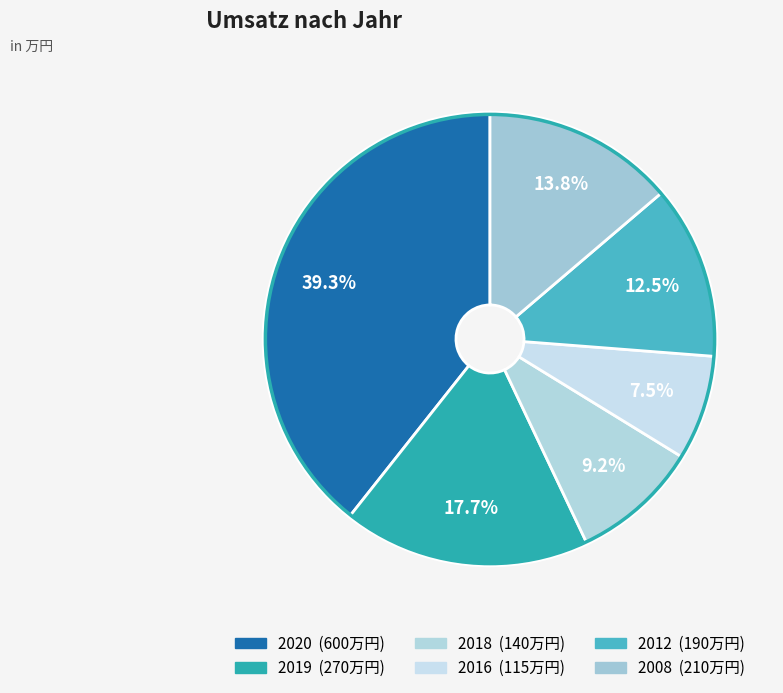

Which has a higher value, 2012 or 2019?

2019